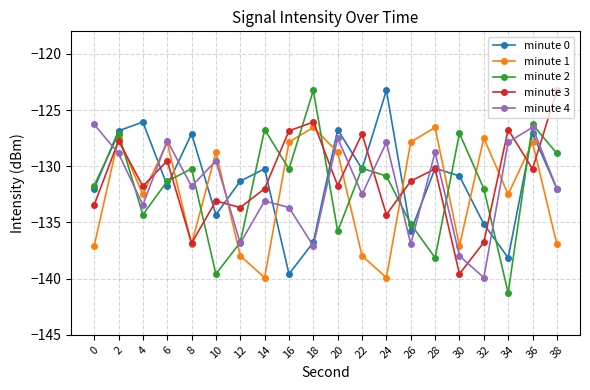

How many data points in minute 4 are less than -131?

11